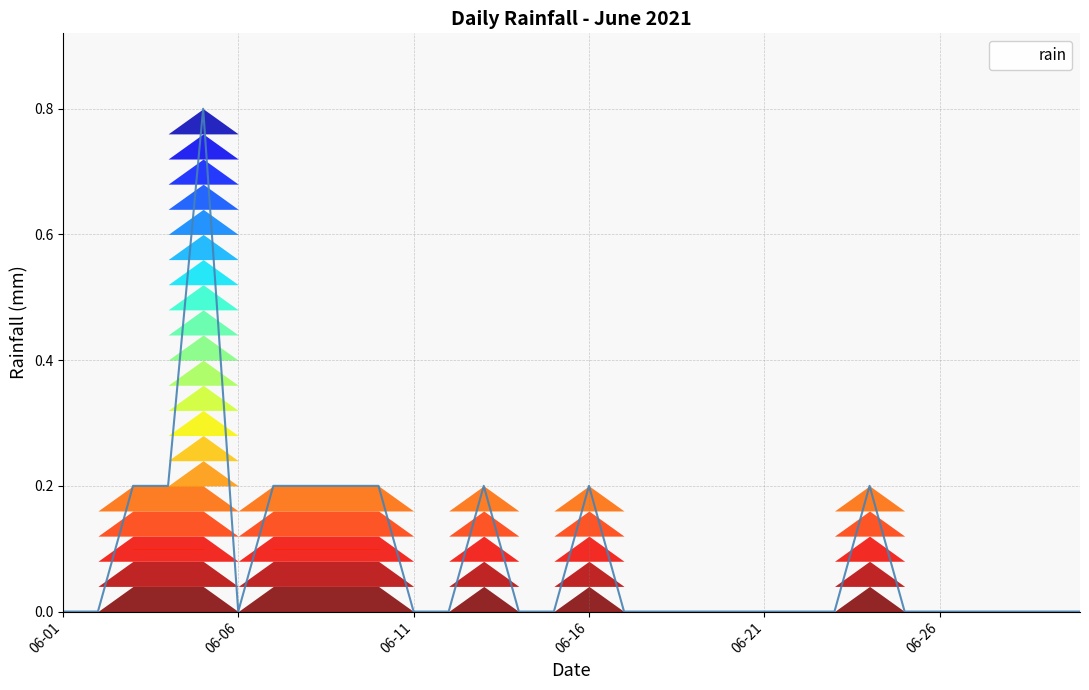

How many values exceed 0?

10